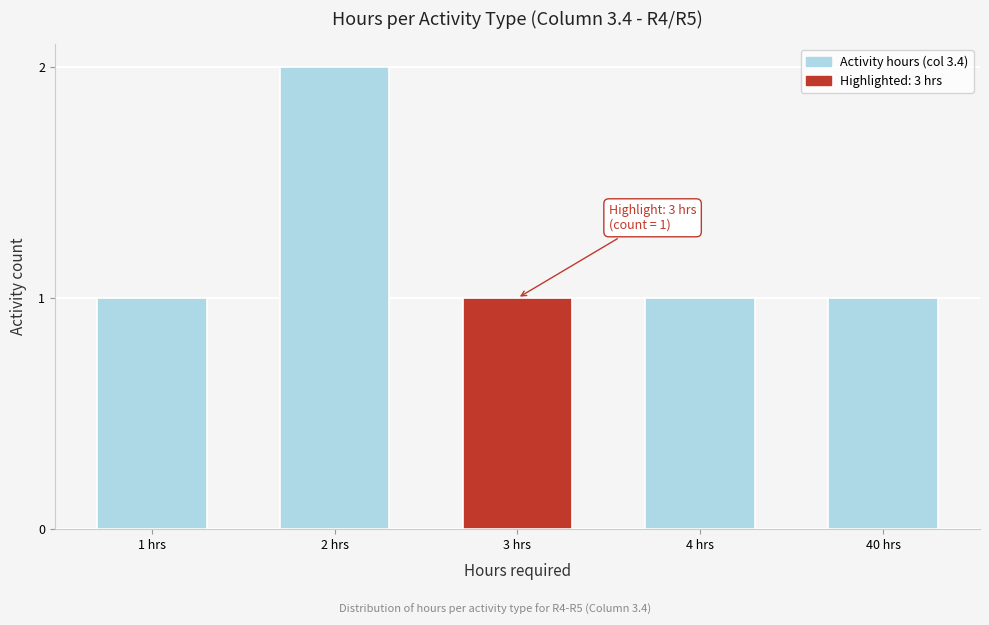

Reading left to right, extract all data points from this chart.

1	2	1	1	1